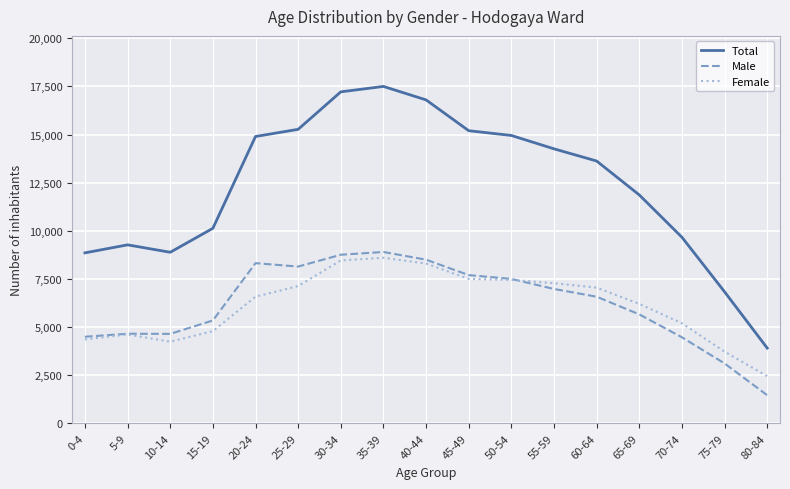

True or false: Female and Total cross at least once.

False